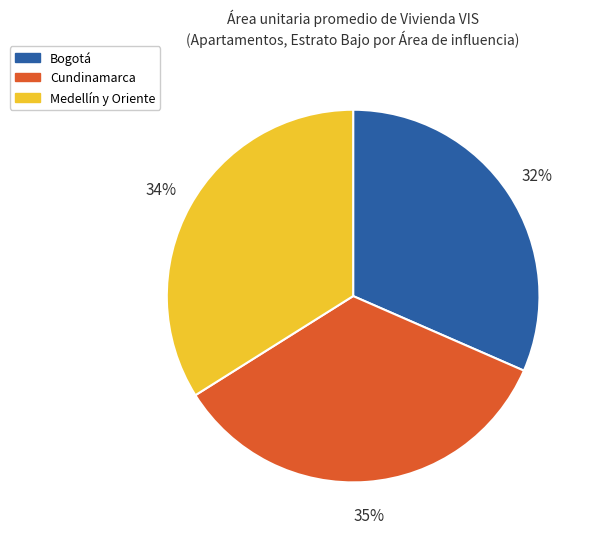

The Bogotá slice represents 32% of the pie. True or false?

True